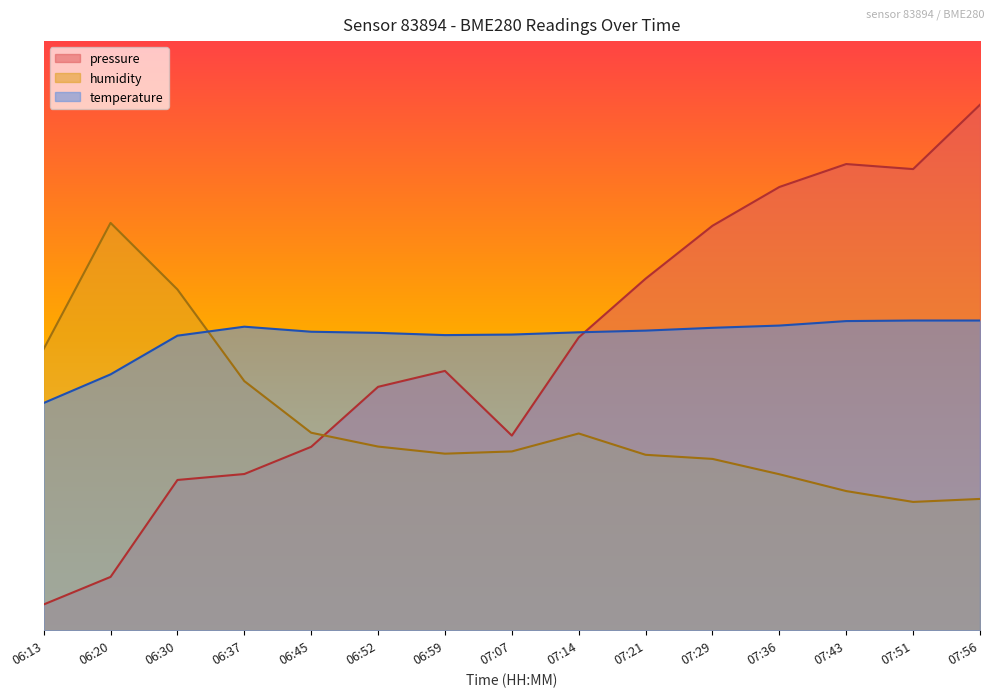

The pressure series shows 0.2 at 07:43. True or false?

False